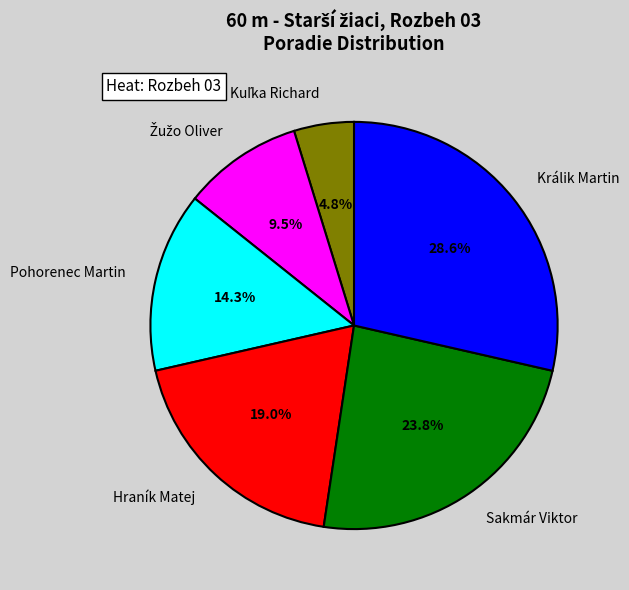

What percentage is the Hraník Matej slice, to the nearest percent?

19%